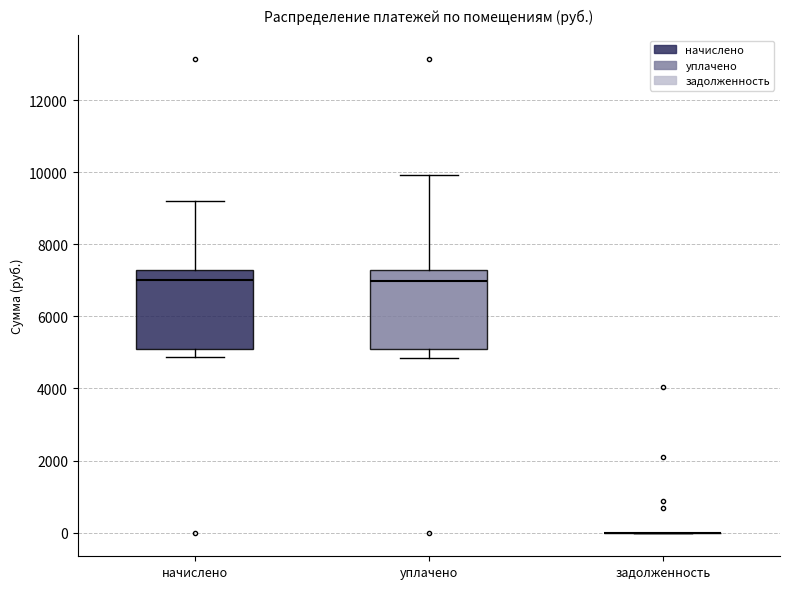

Reading left to right, transcribe this box plot: for each box, give where its median line is, the range the box spans, and where its two whiskers end, as read against the y-axis. The values are not printed on the chart, so give them approximately, as read against the axis.

начислено: median 7000, box 5200 to 7200, whiskers 4800 to 9200
уплачено: median 7000, box 5200 to 7200, whiskers 4800 to 10000
задолженность: box collapsed to a line at 0, whiskers 0 to 0